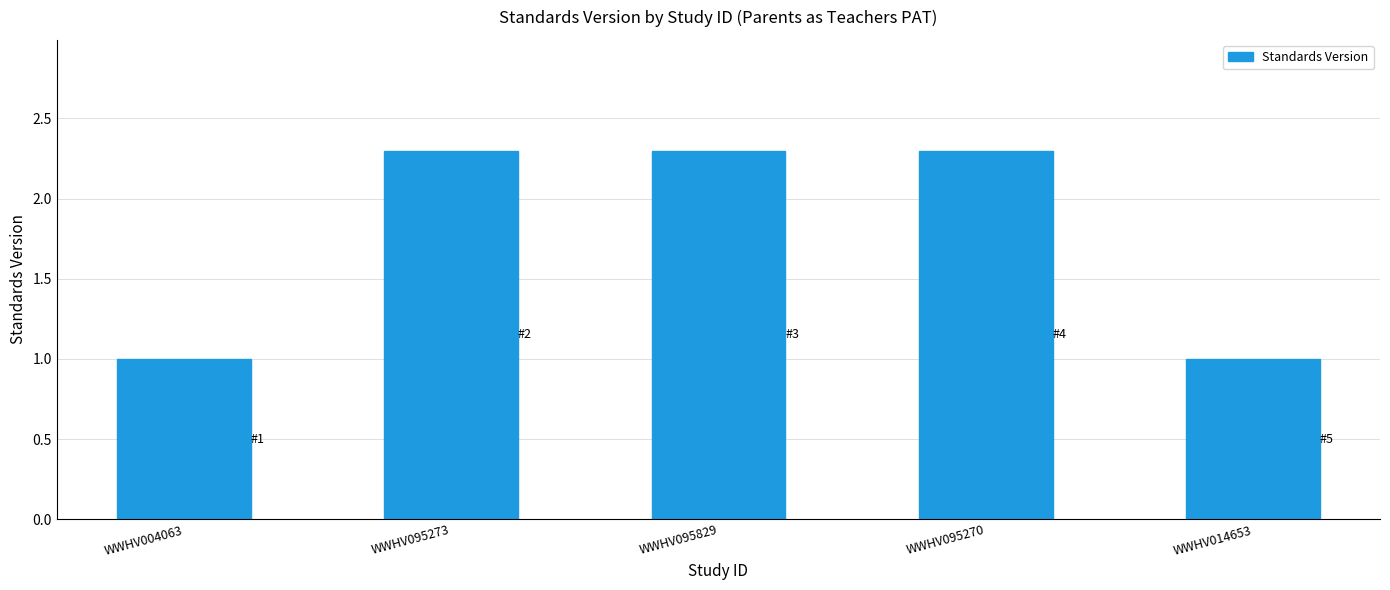

What is the label of the 2nd bar from the left?

WWHV095273